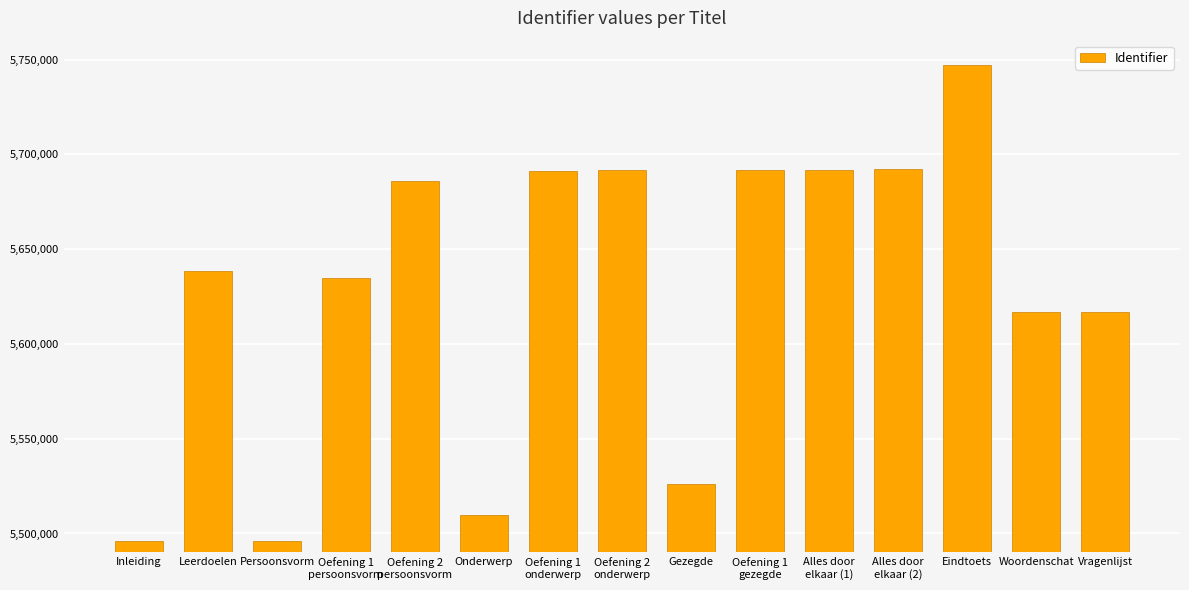

The value at Leerdoelen is 2869862. True or false?

False